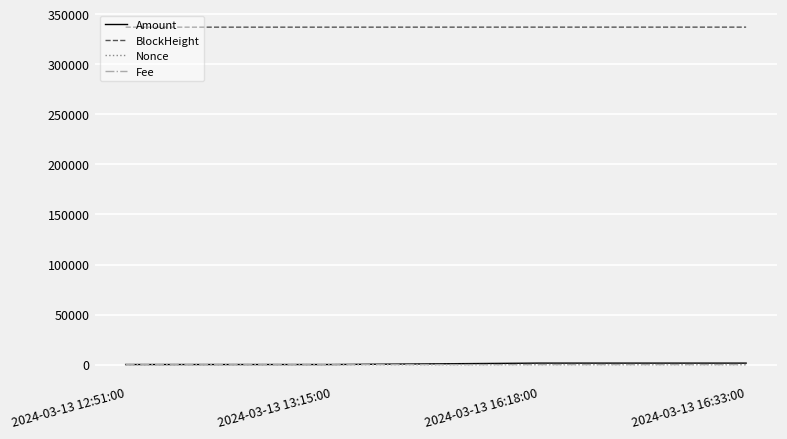

True or false: Nonce and BlockHeight cross at least once.

False